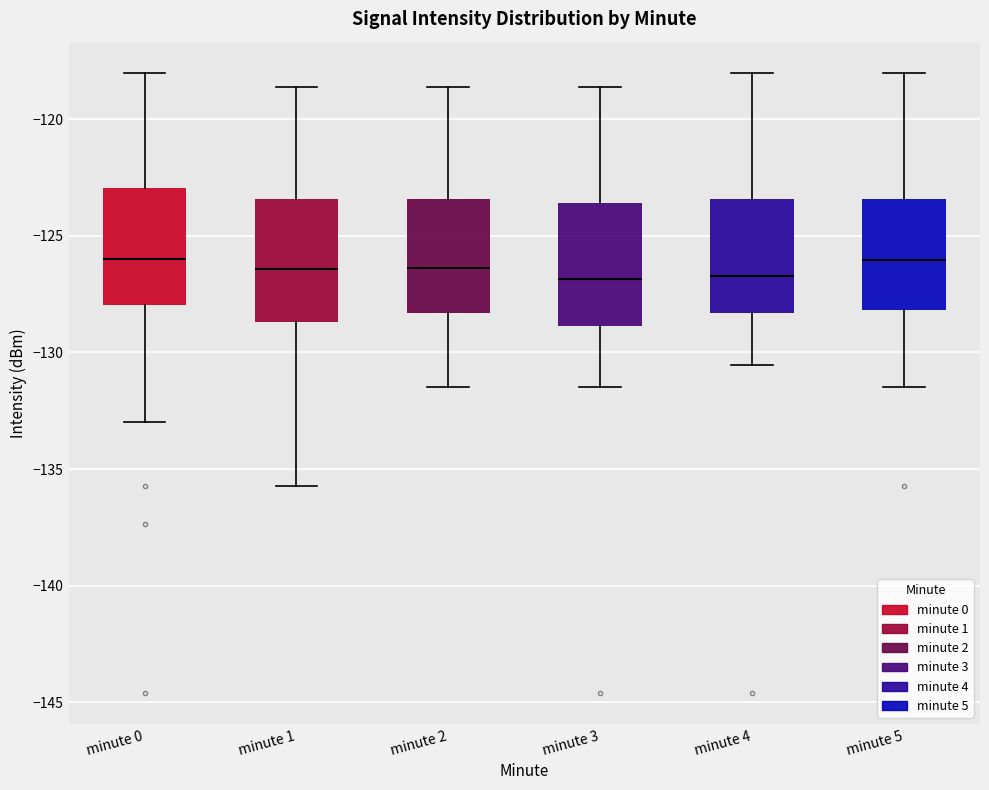

Where does the median line of the box for minute 2 sit on the y-axis? The values are not printed on the chart, so give them approximately, as read against the axis.

-126.5